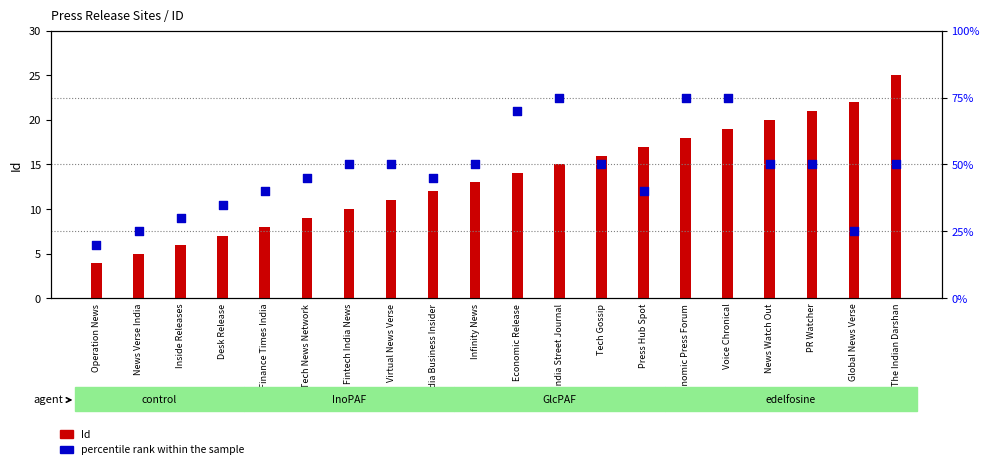

Which series contains the lowest Y value?

Id